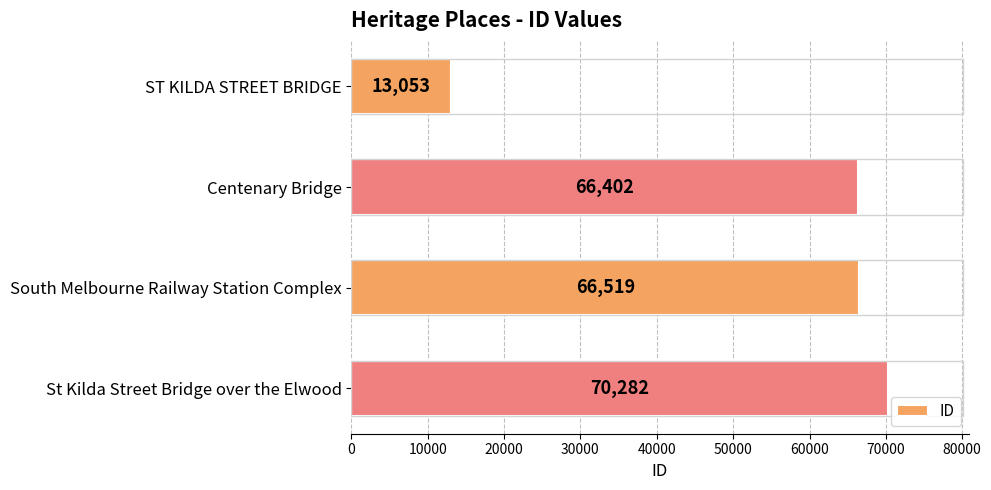

At which category does the chart reach its peak across all series?

St Kilda Street Bridge over the Elwood